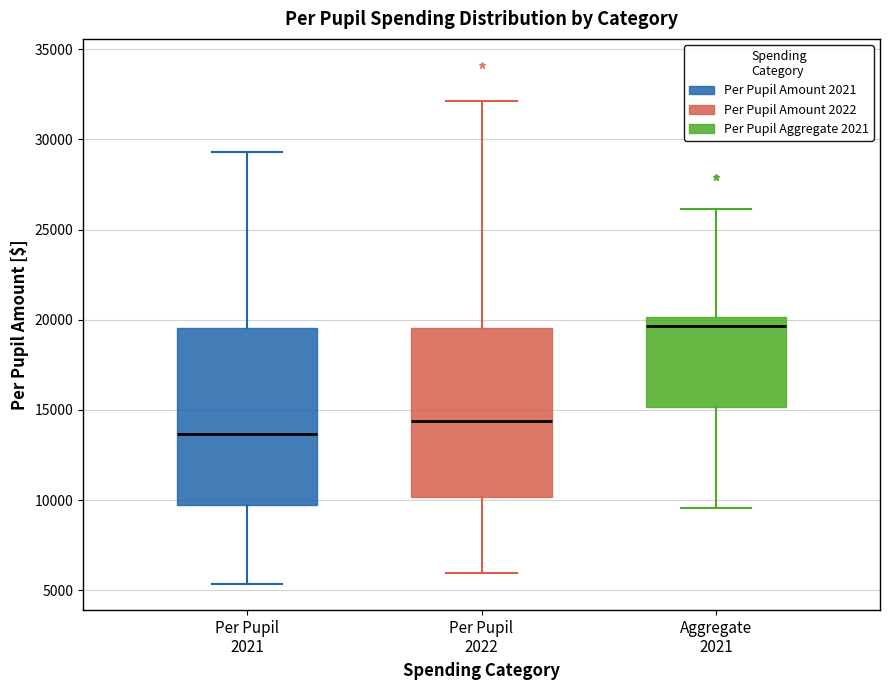

Reading left to right, read every box against the y-axis: the position of its median line, the range the box covers, and the ends of its whiskers. The values are not printed on the chart, so give them approximately, as read against the axis.

Per Pupil 2021: median 13500, box 9500 to 19500, whiskers 5500 to 29500
Per Pupil 2022: median 14500, box 10000 to 19500, whiskers 6000 to 32000
Aggregate 2021: median 19500, box 15000 to 20000, whiskers 9500 to 26000